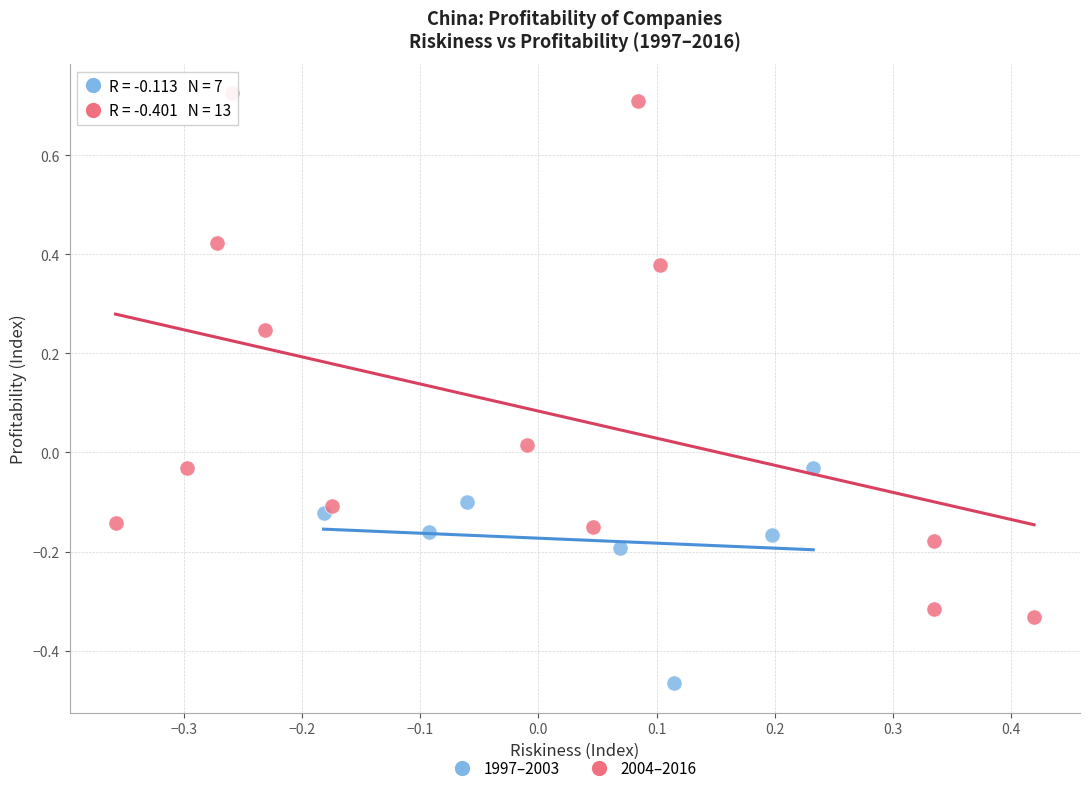

Which series has the largest Y range (max minus min)?

2004–2016